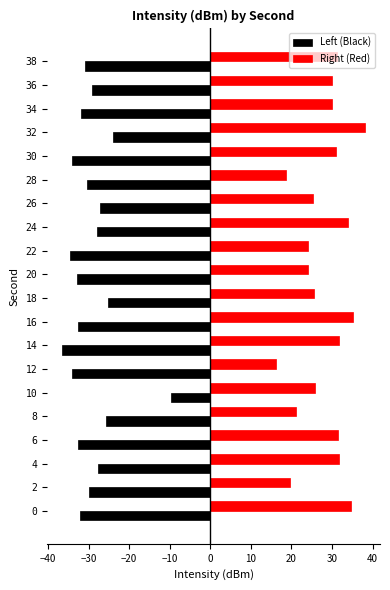

Which category has the lowest value in the Left (Black) series?

14